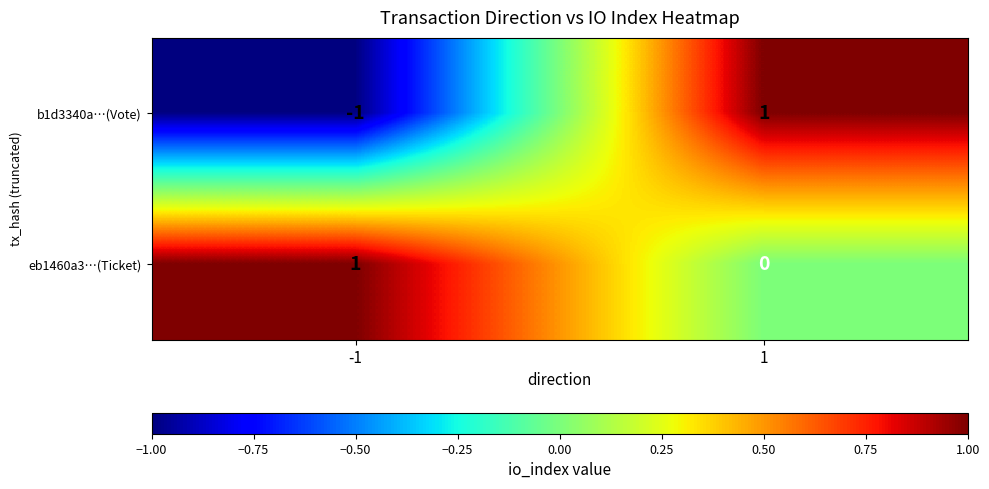

What is the smallest value displayed?

-1